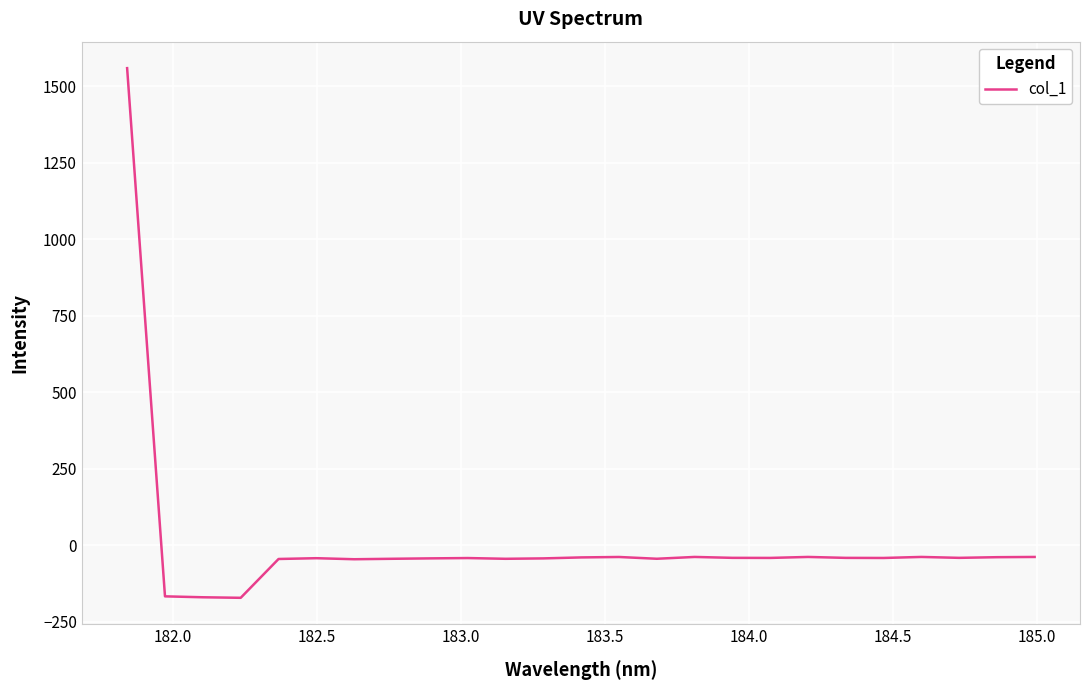

True or false: the data has more than 2 interior local peaks.

True